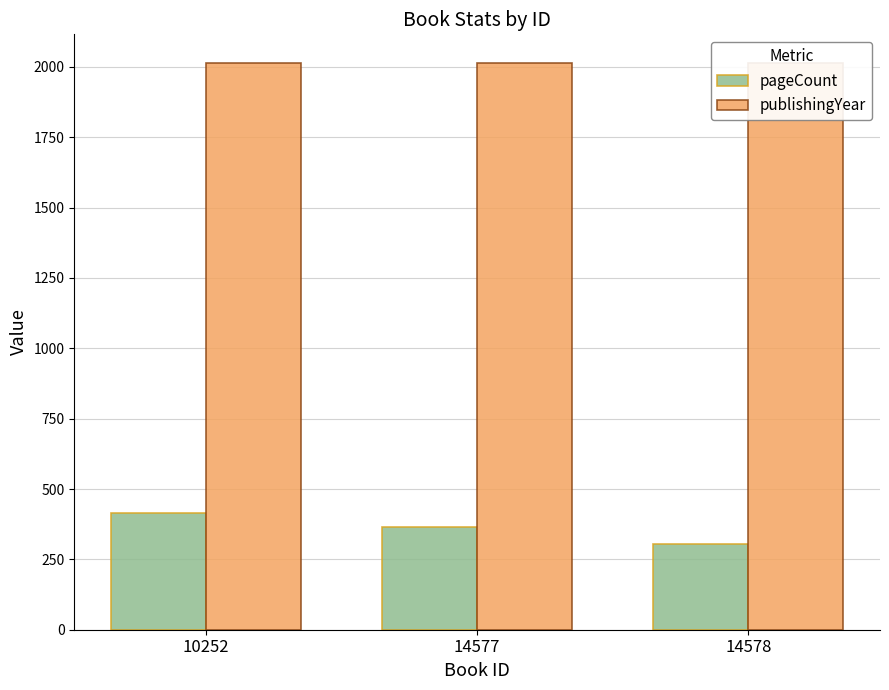

What is the highest value of the pageCount series?

416